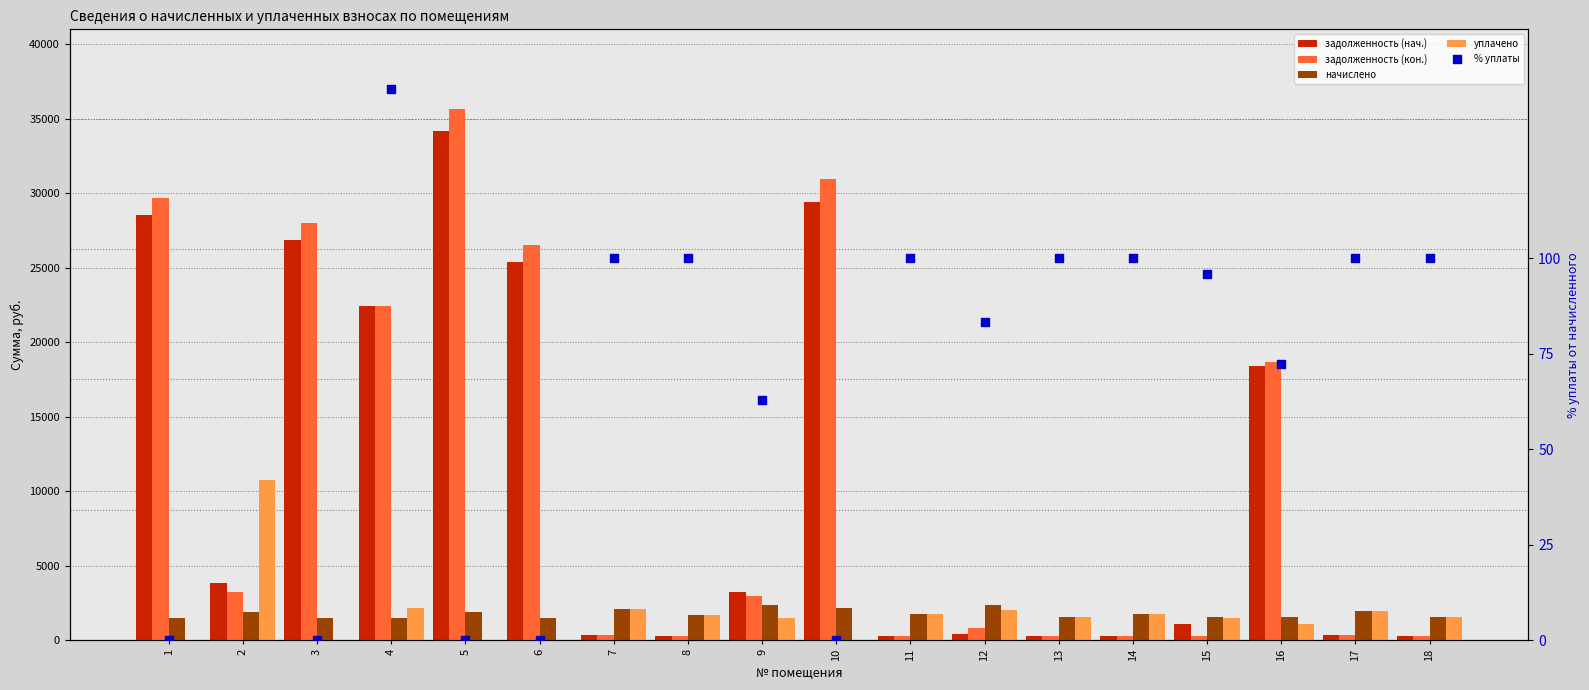

Which series contains the lowest Y value?

уплачено